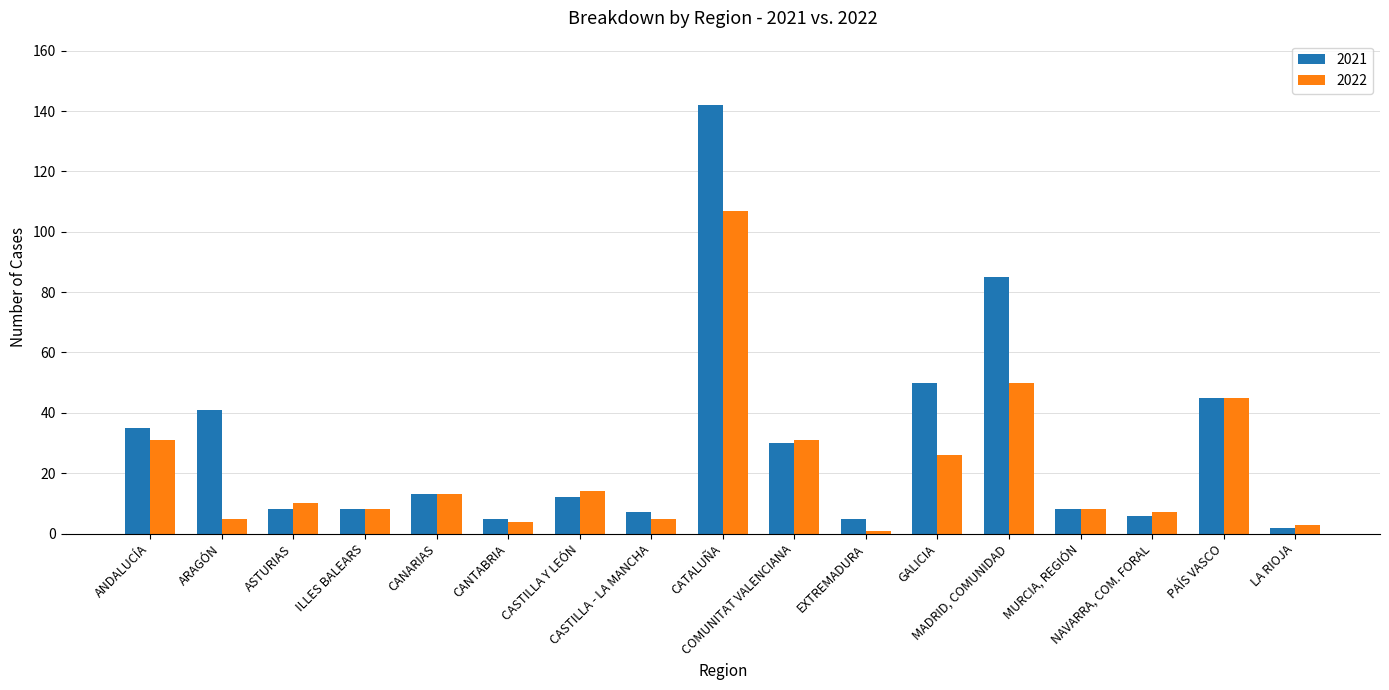

What is the label of the 6th bar from the right?

GALICIA